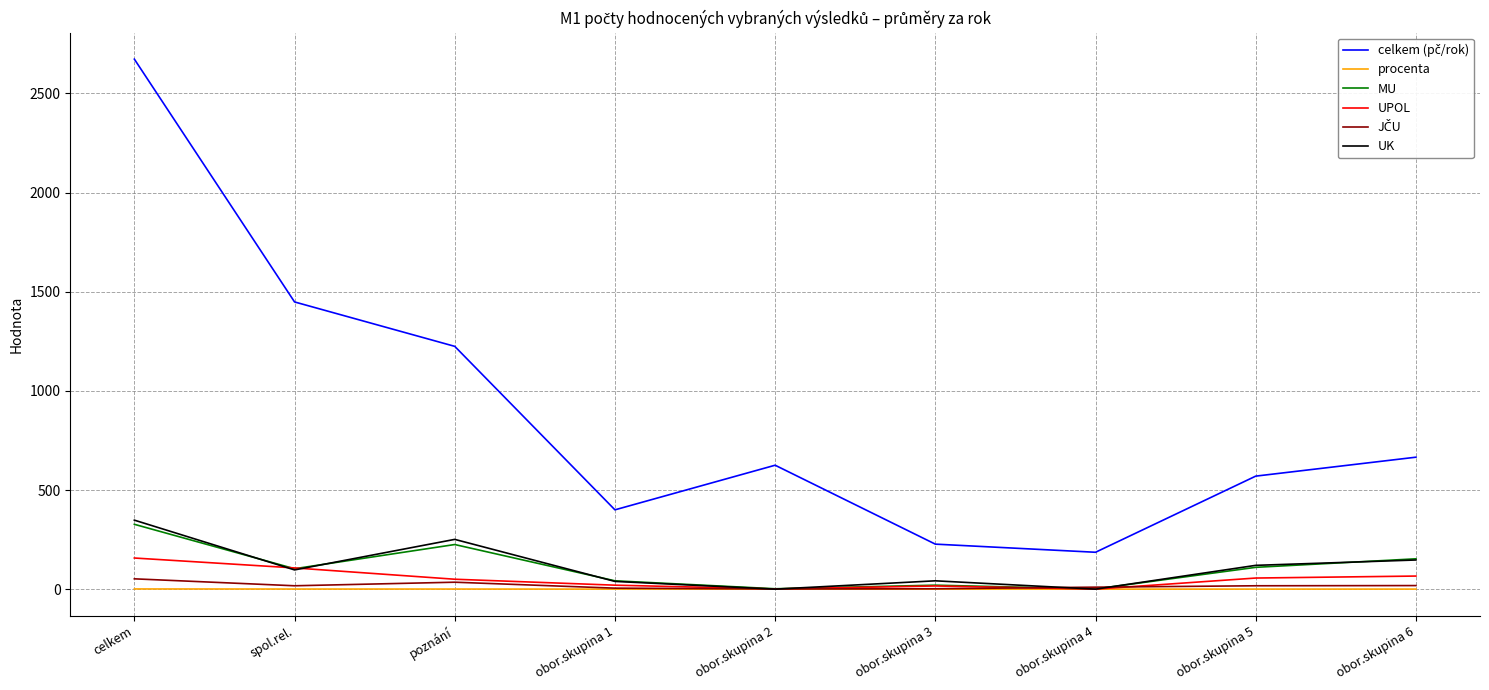

At which label does UK reach its peak?

celkem